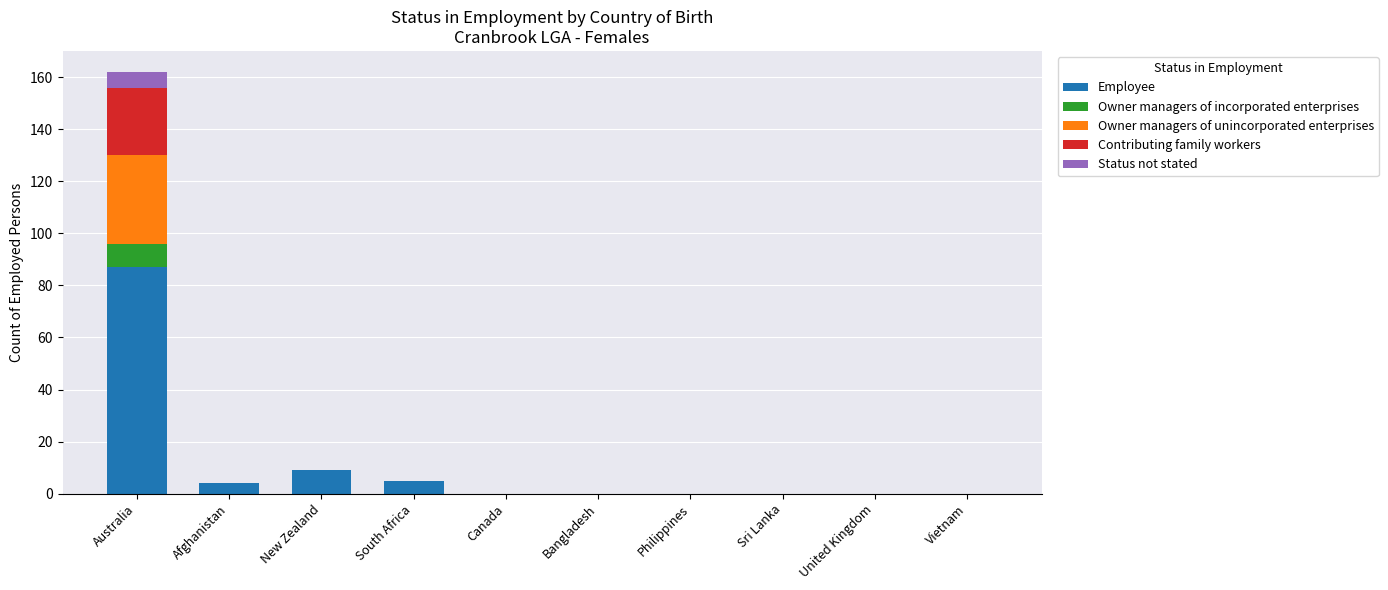

At which category is the sum across all series the highest?

Australia